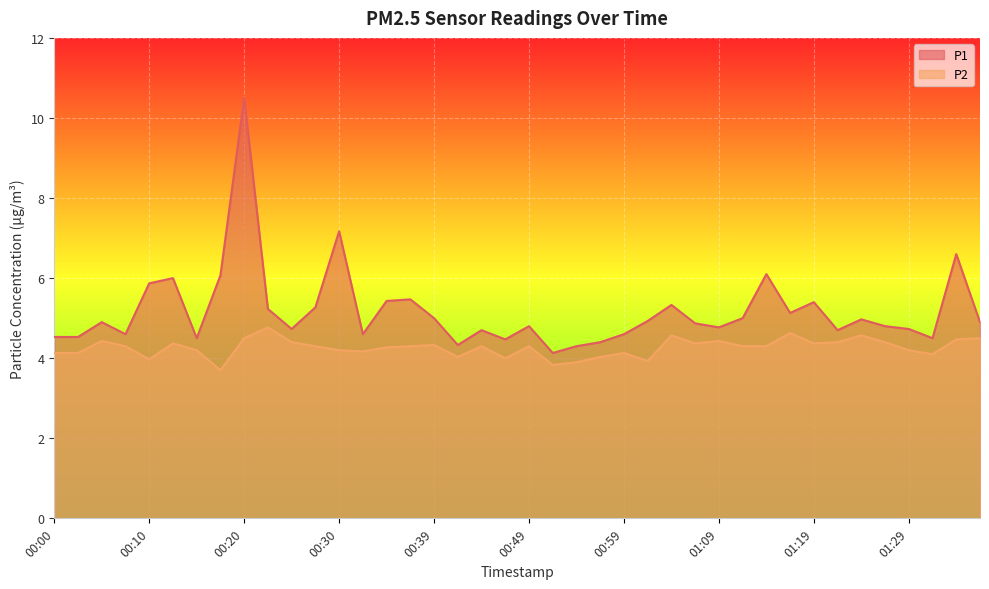

How many data points does each series have?

40